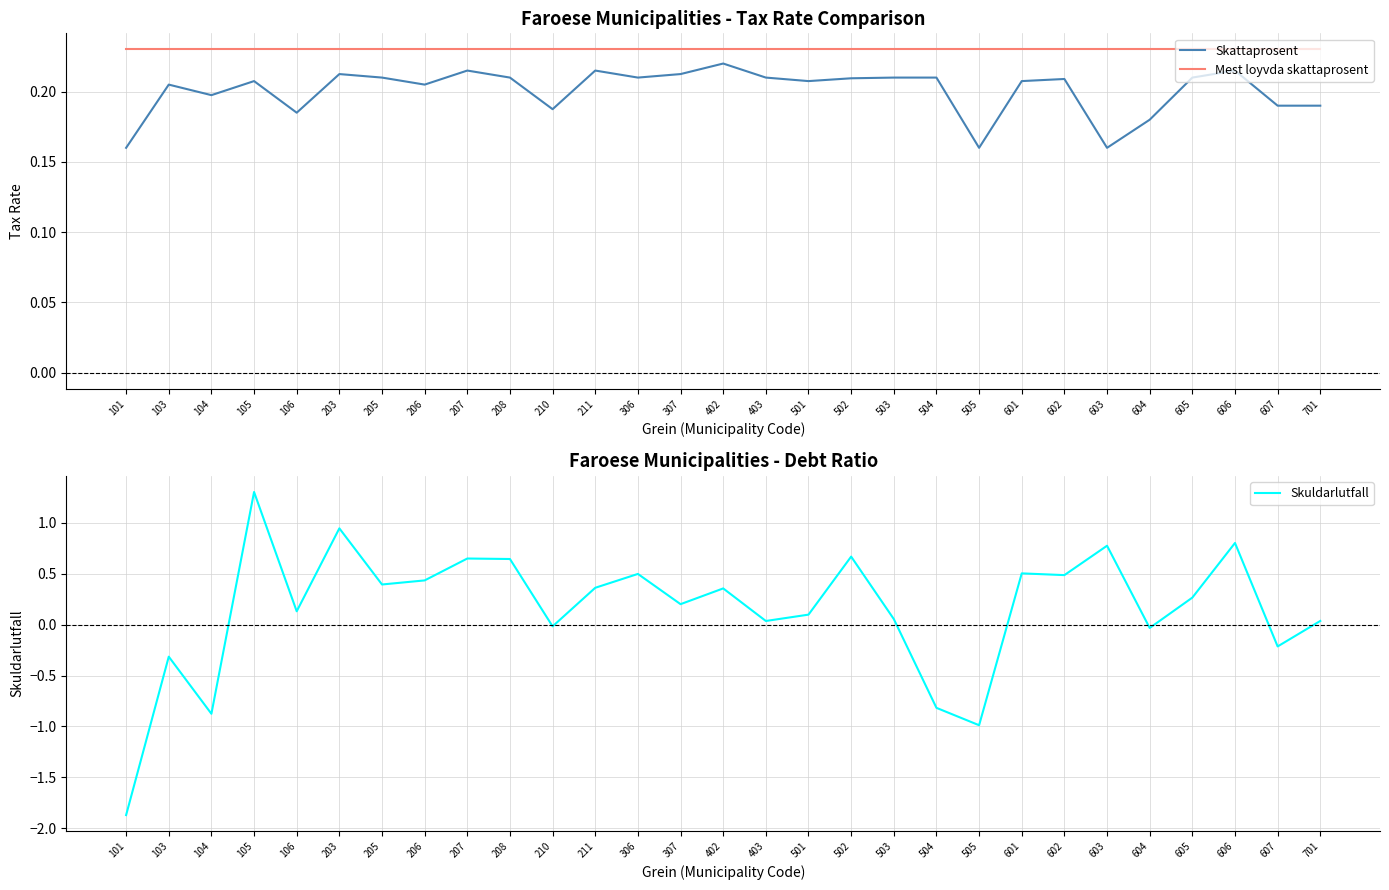

Which series changed the most between 207 and 504?

Skuldarlutfall